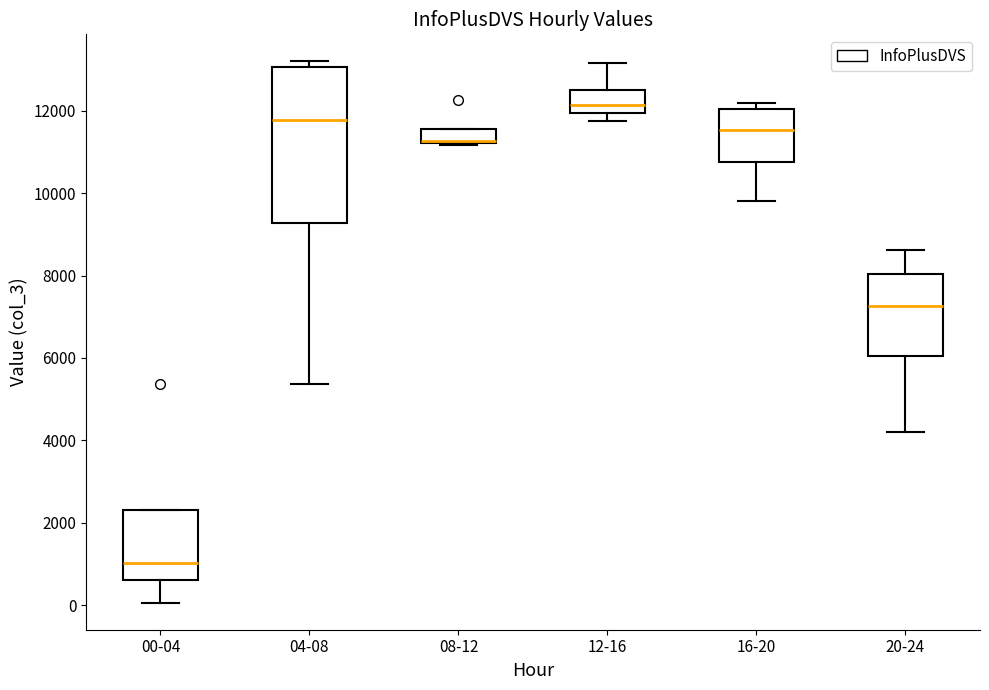

Reading left to right, read every box against the y-axis: the position of its median line, the range the box covers, and the ends of its whiskers. The values are not printed on the chart, so give them approximately, as read against the axis.

00-04: median 1000, box 600 to 2200, whiskers 0 to 2200
04-08: median 11800, box 9200 to 13000, whiskers 5400 to 13200
08-12: median 11200 (just above the box's lower edge), box 11200 to 11600, whiskers 11200 to 11600
12-16: median 12200, box 12000 to 12600, whiskers 11800 to 13200
16-20: median 11600, box 10800 to 12000, whiskers 9800 to 12200
20-24: median 7200, box 6000 to 8000, whiskers 4200 to 8600